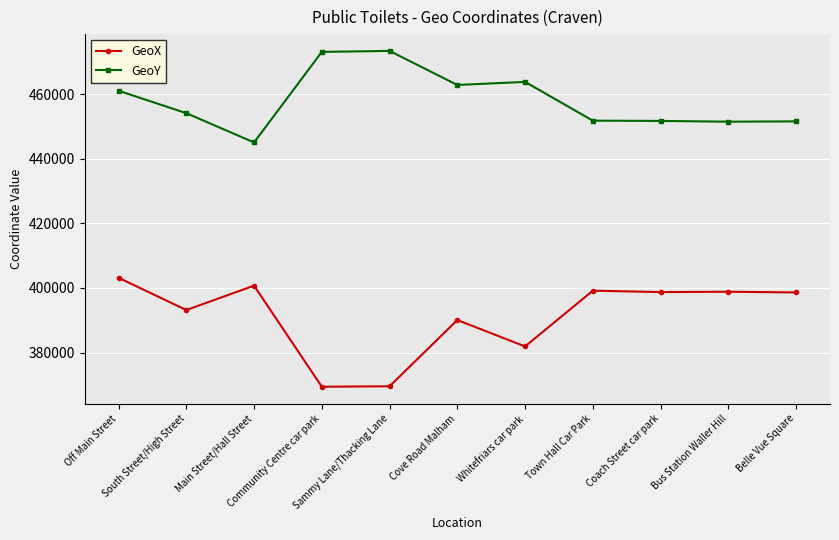

True or false: GeoY has more than 1 points higher than both neighbors.

True